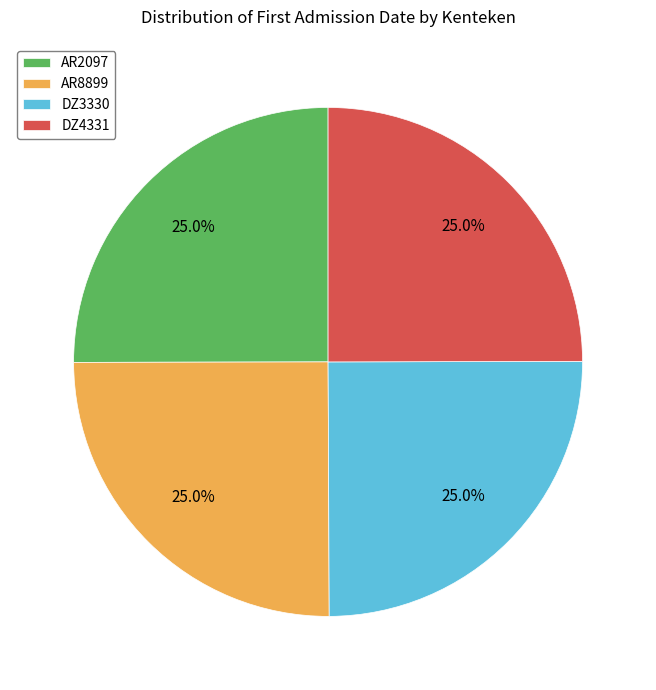

Is there a majority slice in this chart?

No